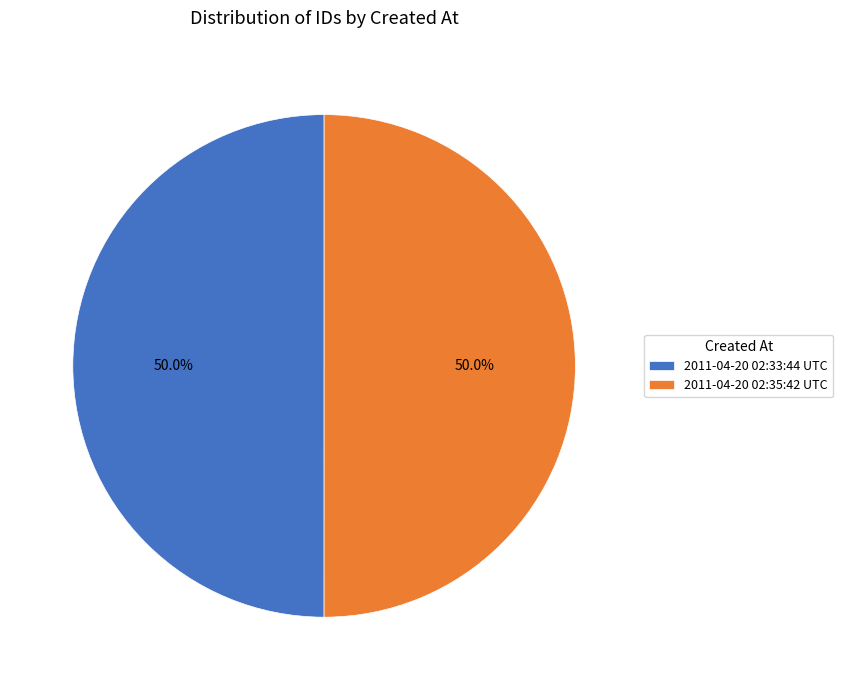

To the nearest percent, what is the average slice percentage?

50%